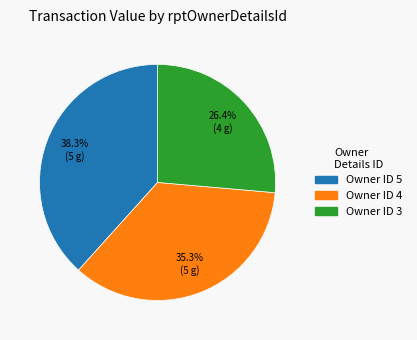

To the nearest percent, what is the average slice percentage?

33%